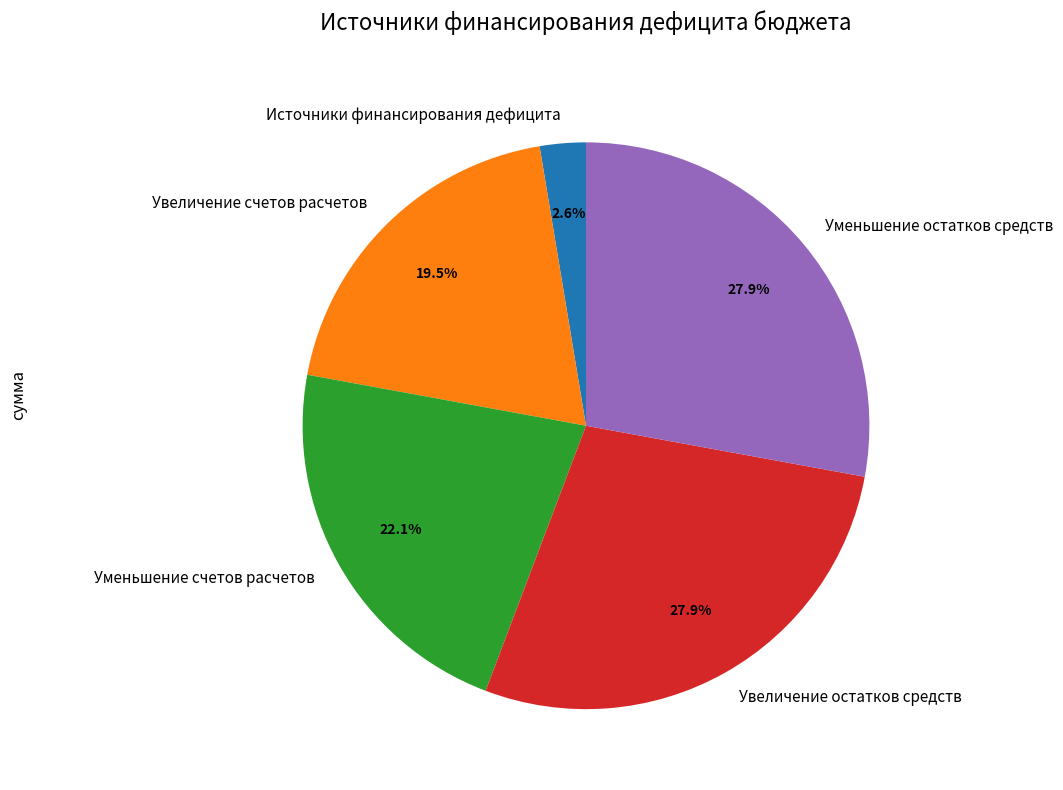

Which has a higher value, Увеличение счетов расчетов or Увеличение остатков средств?

Увеличение остатков средств